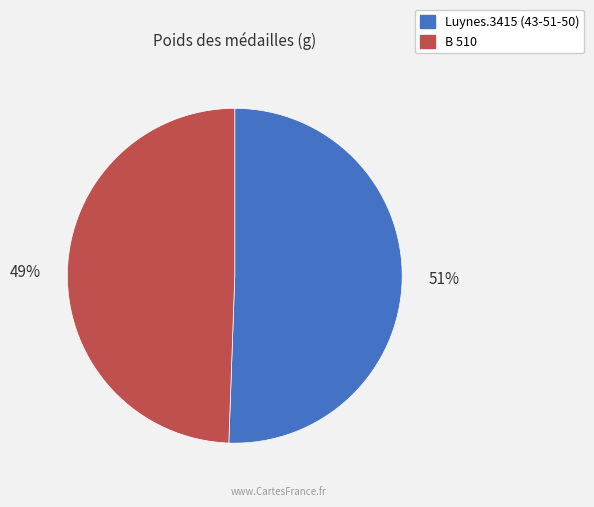

What percentage is the B 510 slice, to the nearest percent?

49%